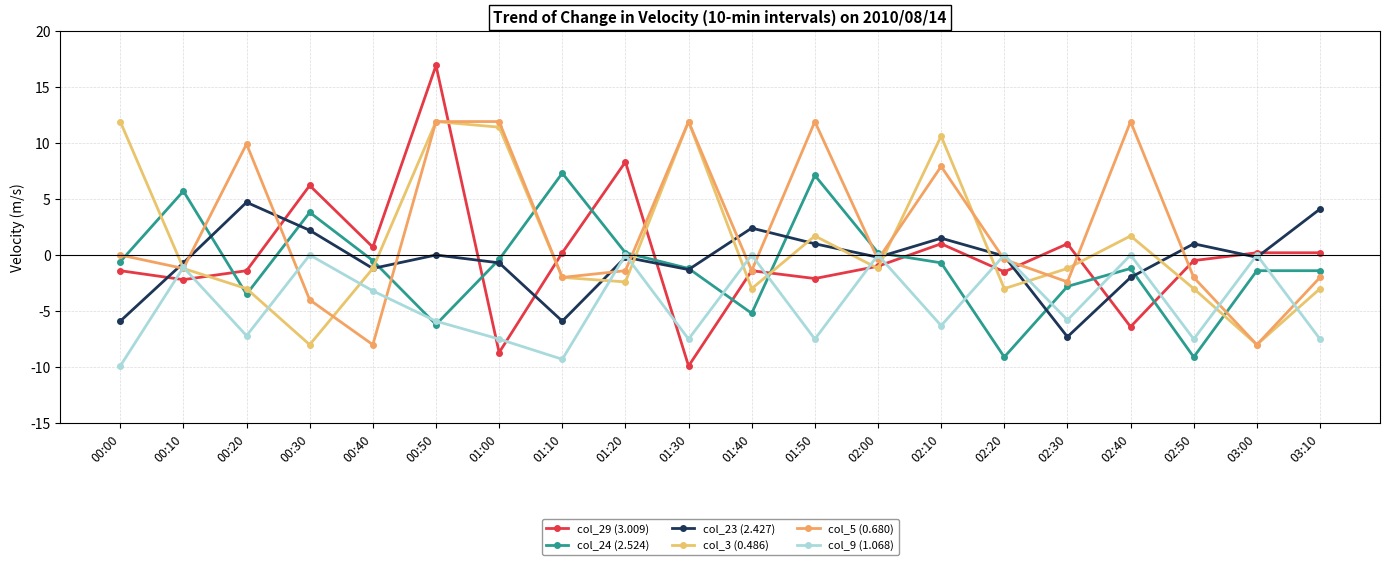

What is the spread (max minus min) of values at 00:20?

17.1